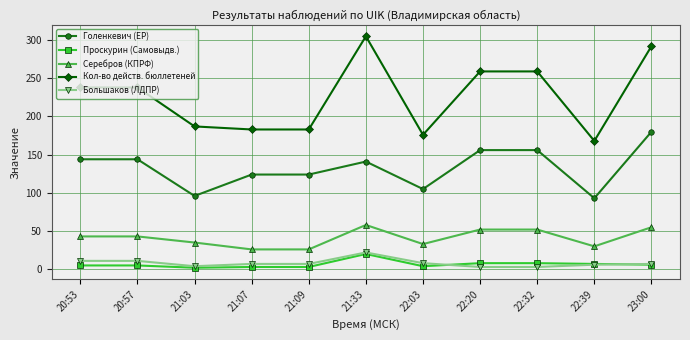

What position from the left is 21:33?

6